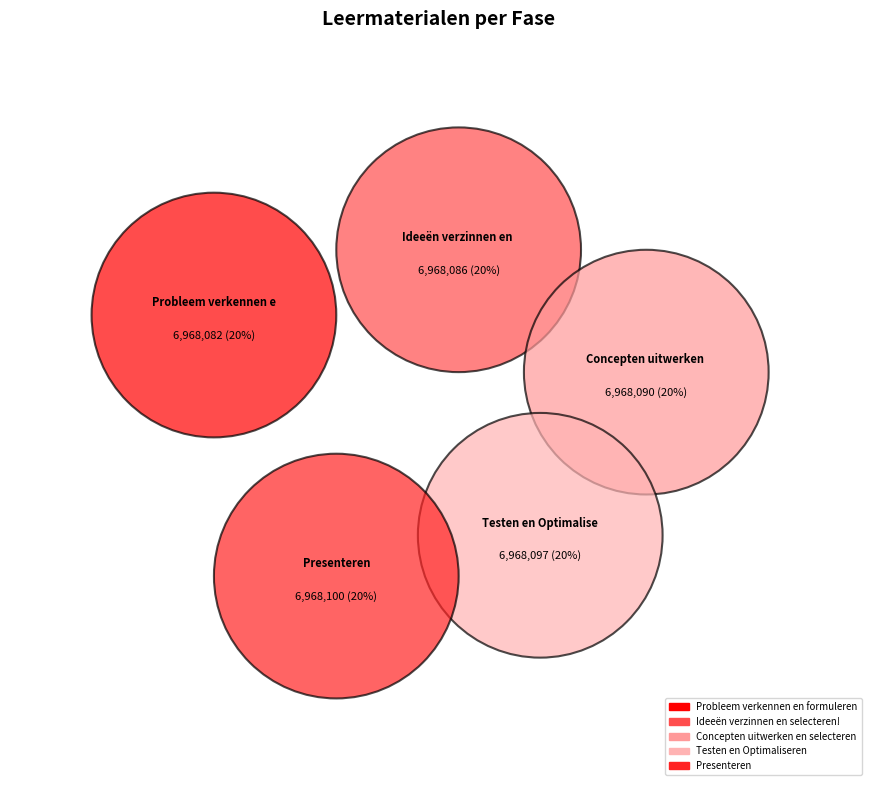

How many segments does this pie chart have?

5